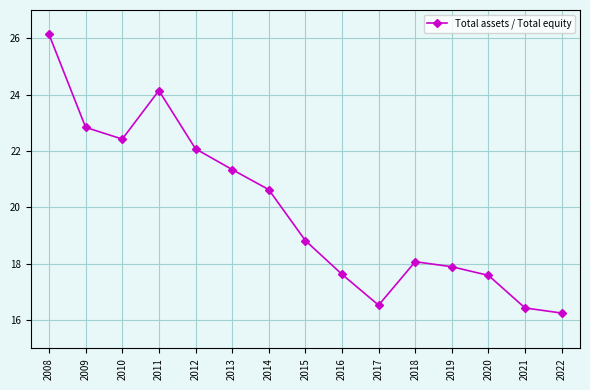

Approximately how many times larger is the value at 2022 compared to 2008?

0.6